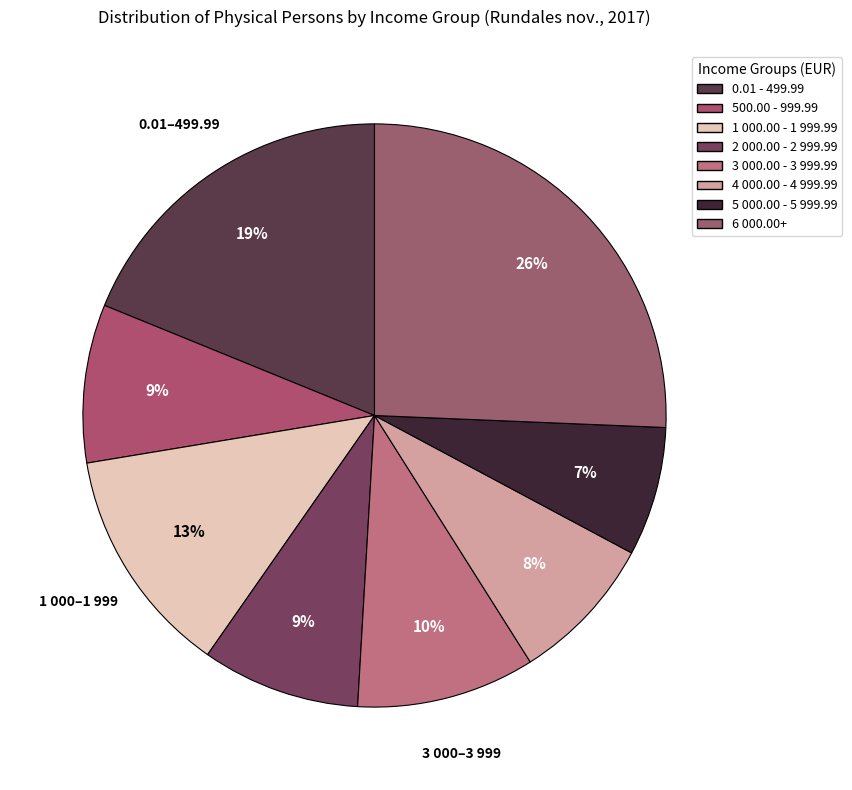

How many segments does this pie chart have?

8